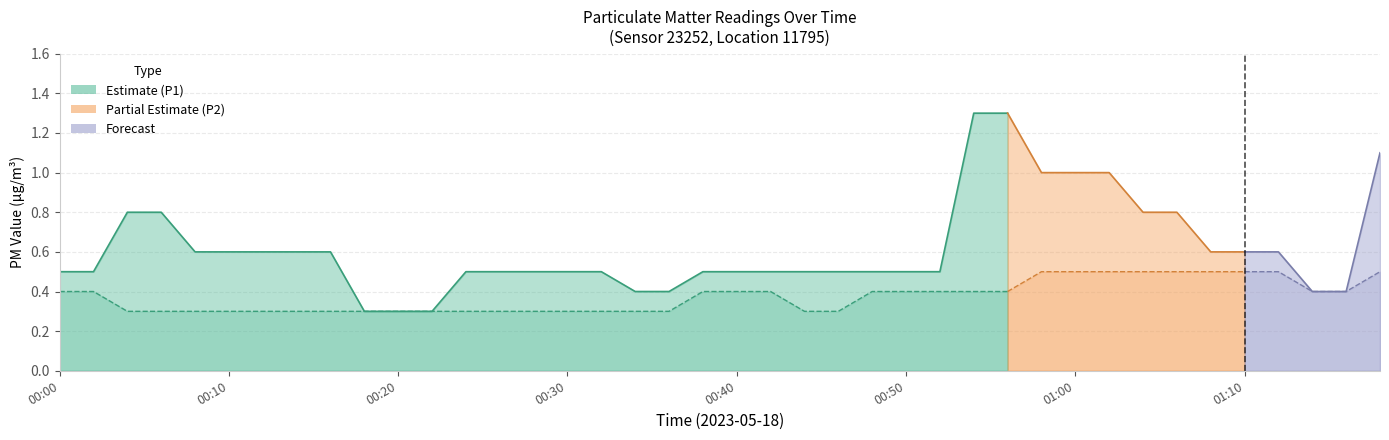

How many lines are shown in the chart?

2